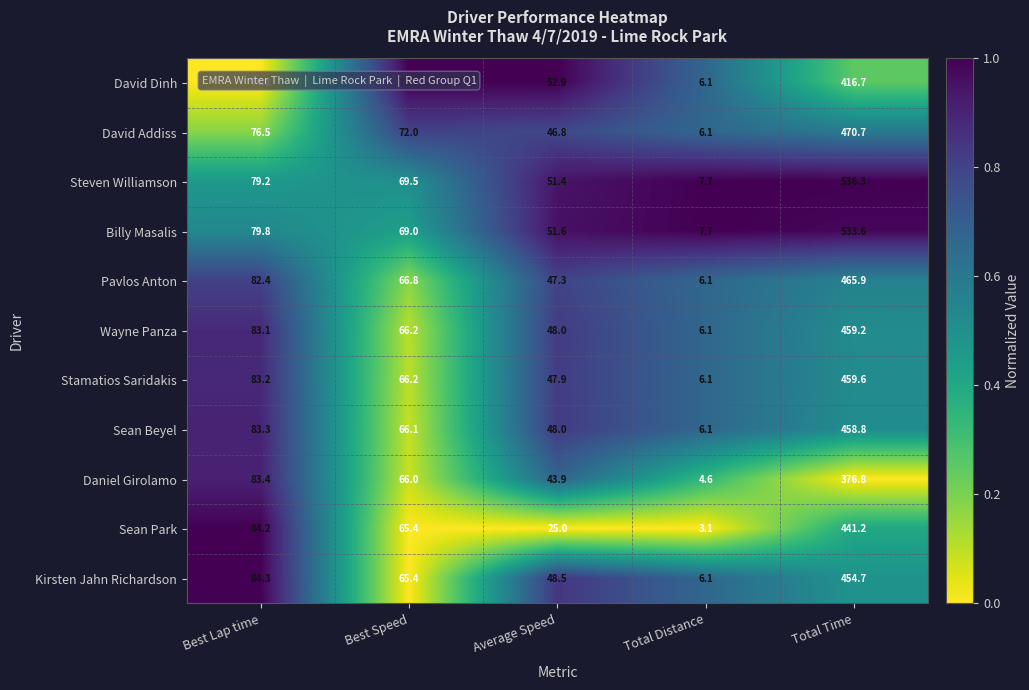

What is the sum of the Pavlos Anton values at Best Lap time and Total Time?

548.3